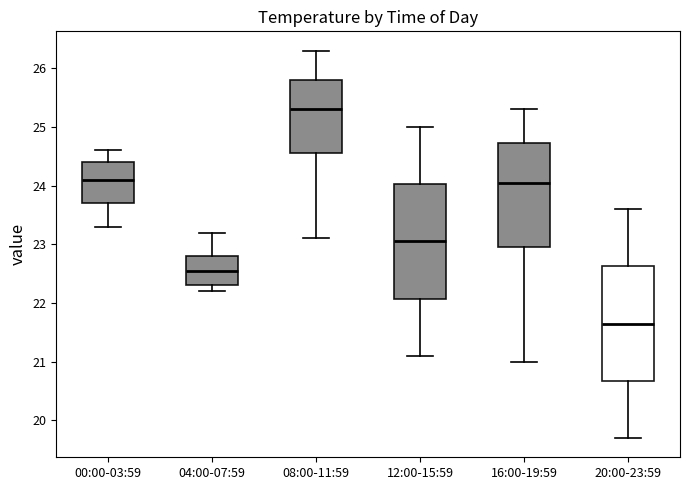

Which box has the lowest median line?

20:00-23:59